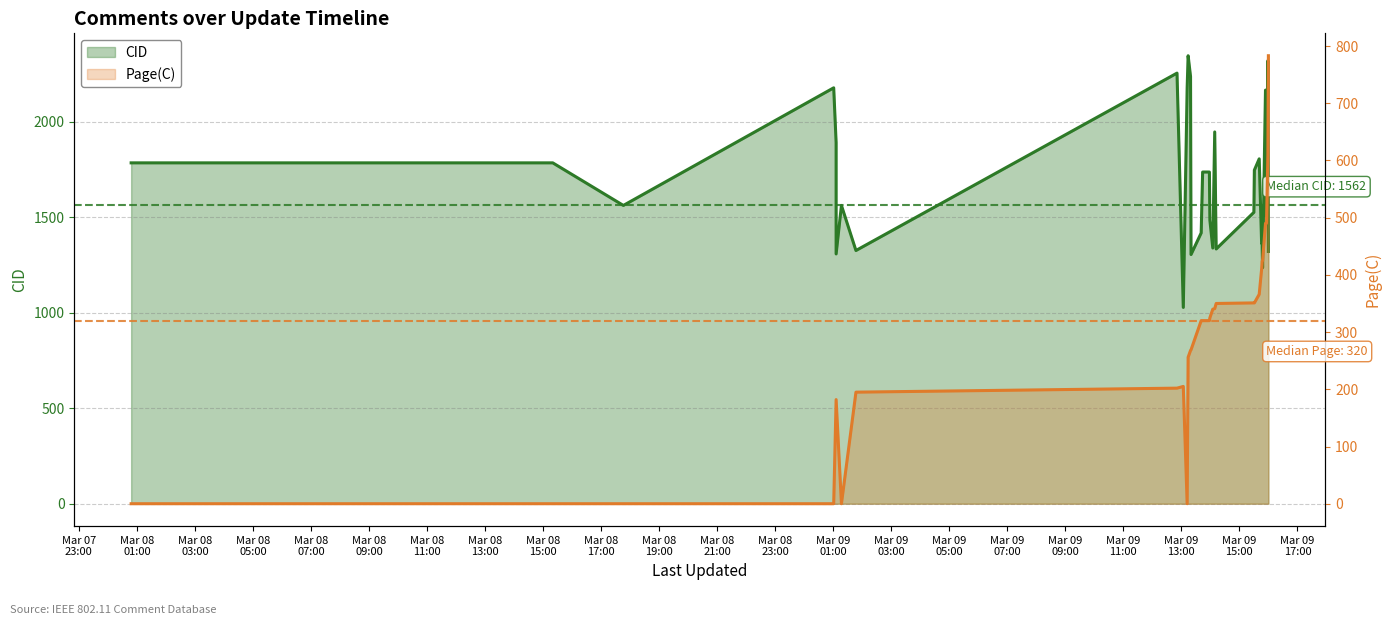

What is the maximum value for Page(C)?

783